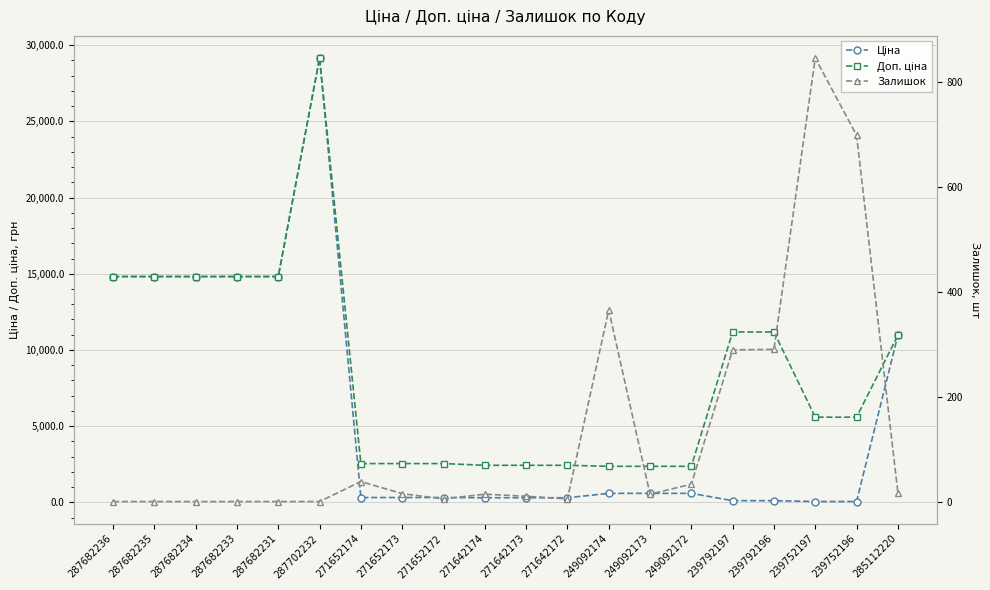

Is it true that Доп. ціна equals 5479.6 at 287682234?

False